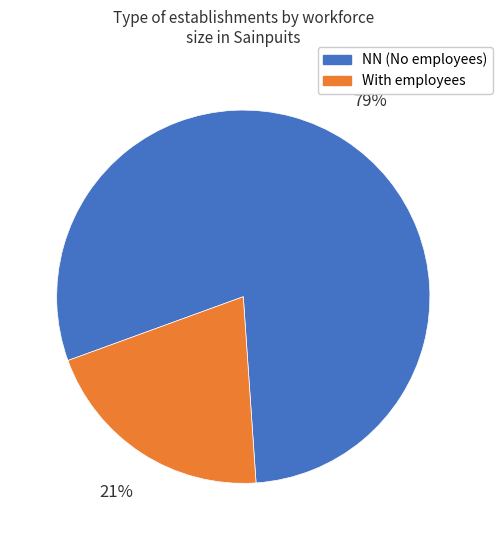

Is there any slice that represents more than half of the pie?

Yes